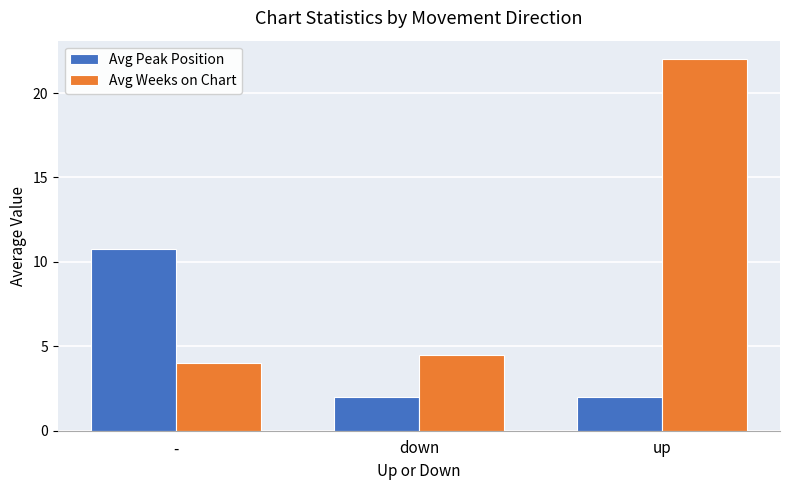

Reading right to left, transcribe all the data shown in this chart.

Avg Peak Position: 2.0	2.0	10.8
Avg Weeks on Chart: 22.0	4.5	4.0